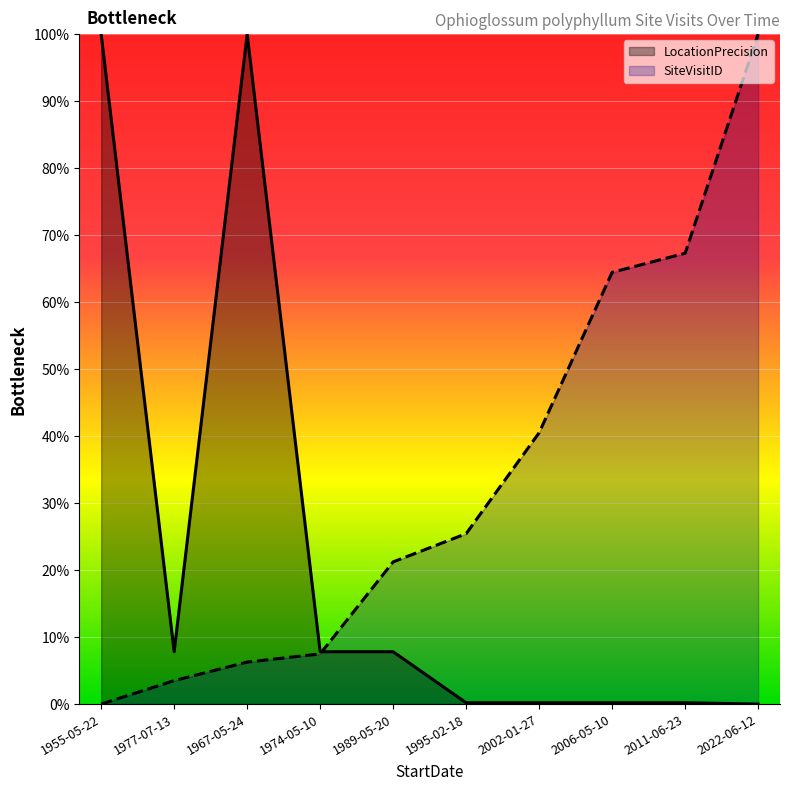

Is the value of SiteVisitID at 1995-02-18 greater than the value of LocationPrecision at 1974-05-10?

Yes